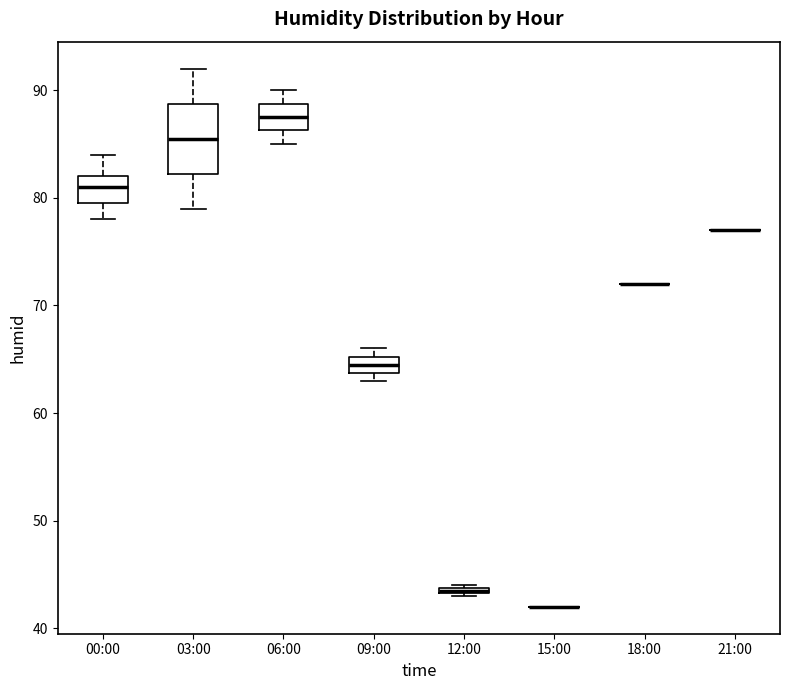

Where is the upper edge of the box for 12:00 on the y-axis? The values are not printed on the chart, so give them approximately, as read against the axis.

44